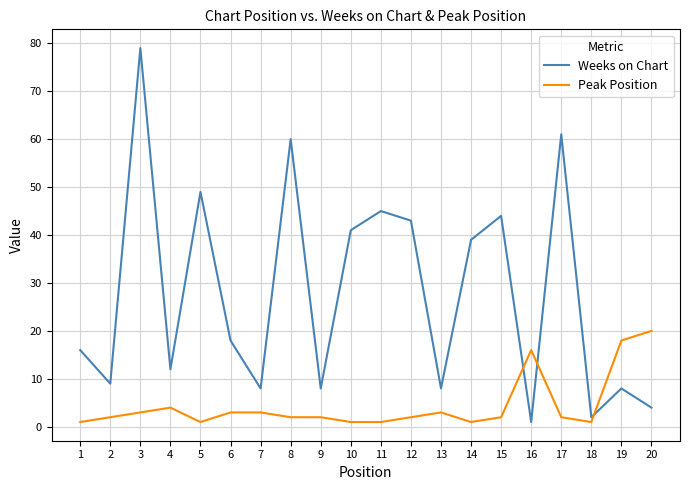

Which series ends up on top after the final intersection of Weeks on Chart and Peak Position?

Peak Position